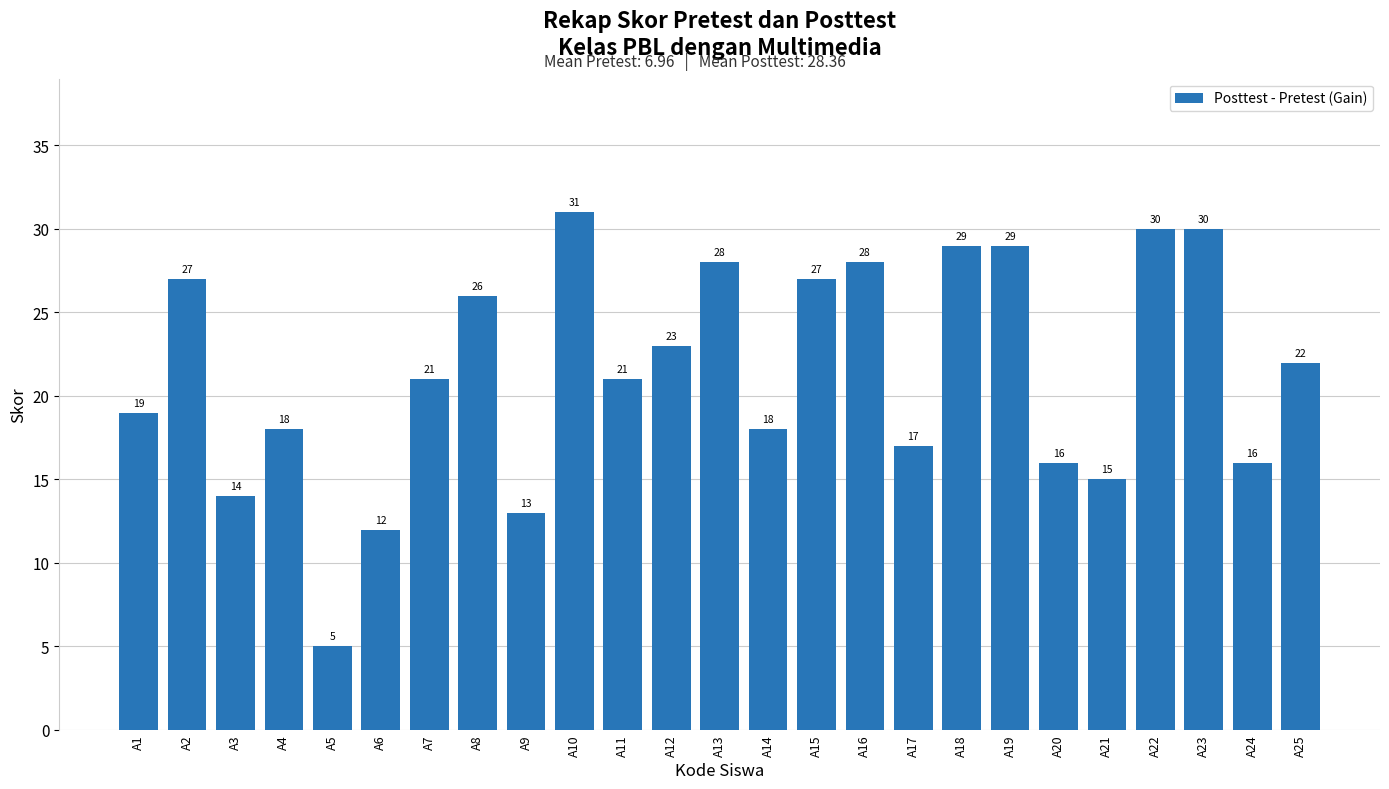

Where does the data first go above 21?

A2